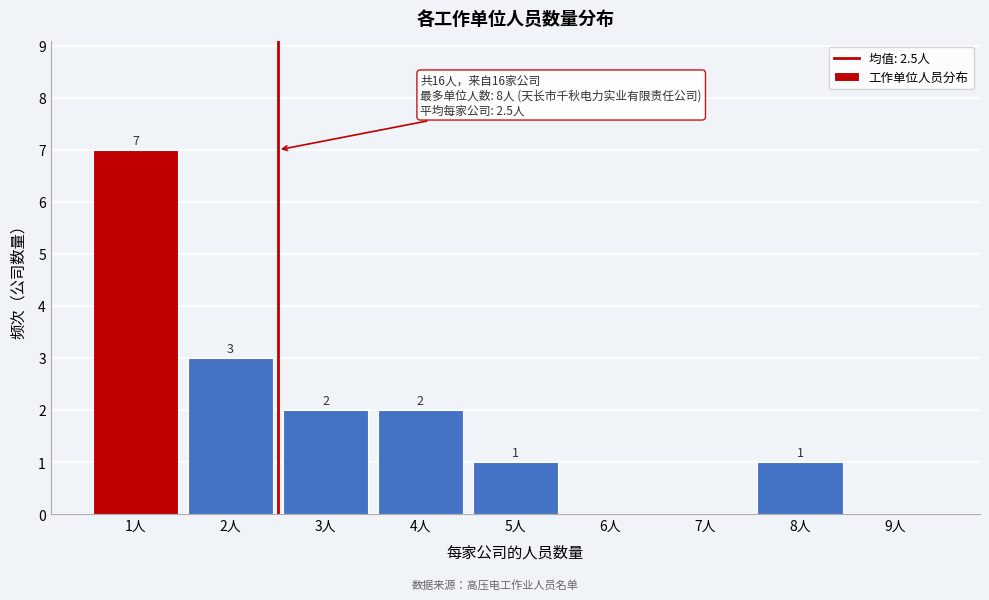

Reading left to right, what are all the values shown in this chart?

1人=7	2人=3	3人=2	4人=2	5人=1	6人=0	7人=0	8人=1	9人=0